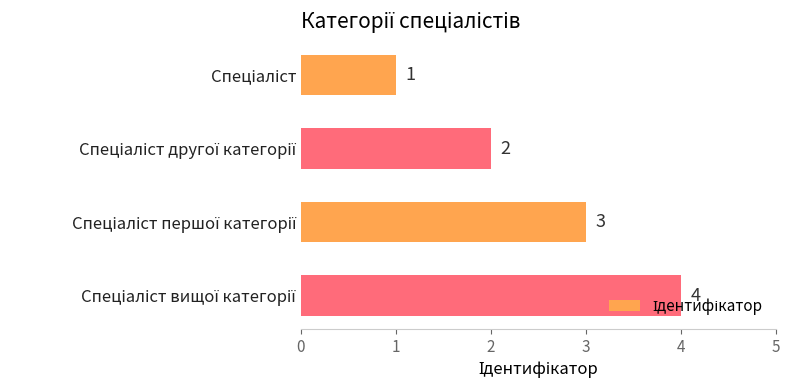

What is the value of the 1st bar from the top?

1